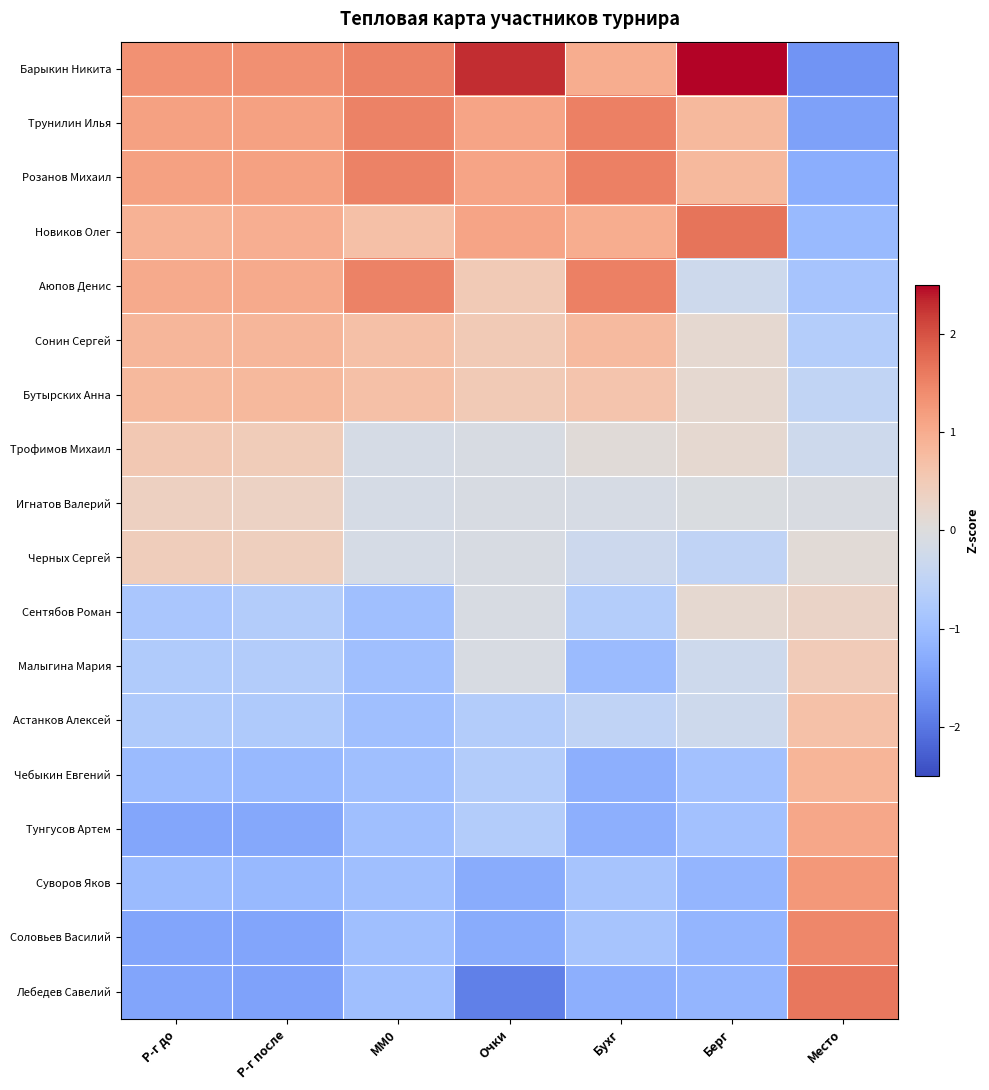

Which series has the largest range (max minus min)?

Барыкин Никита